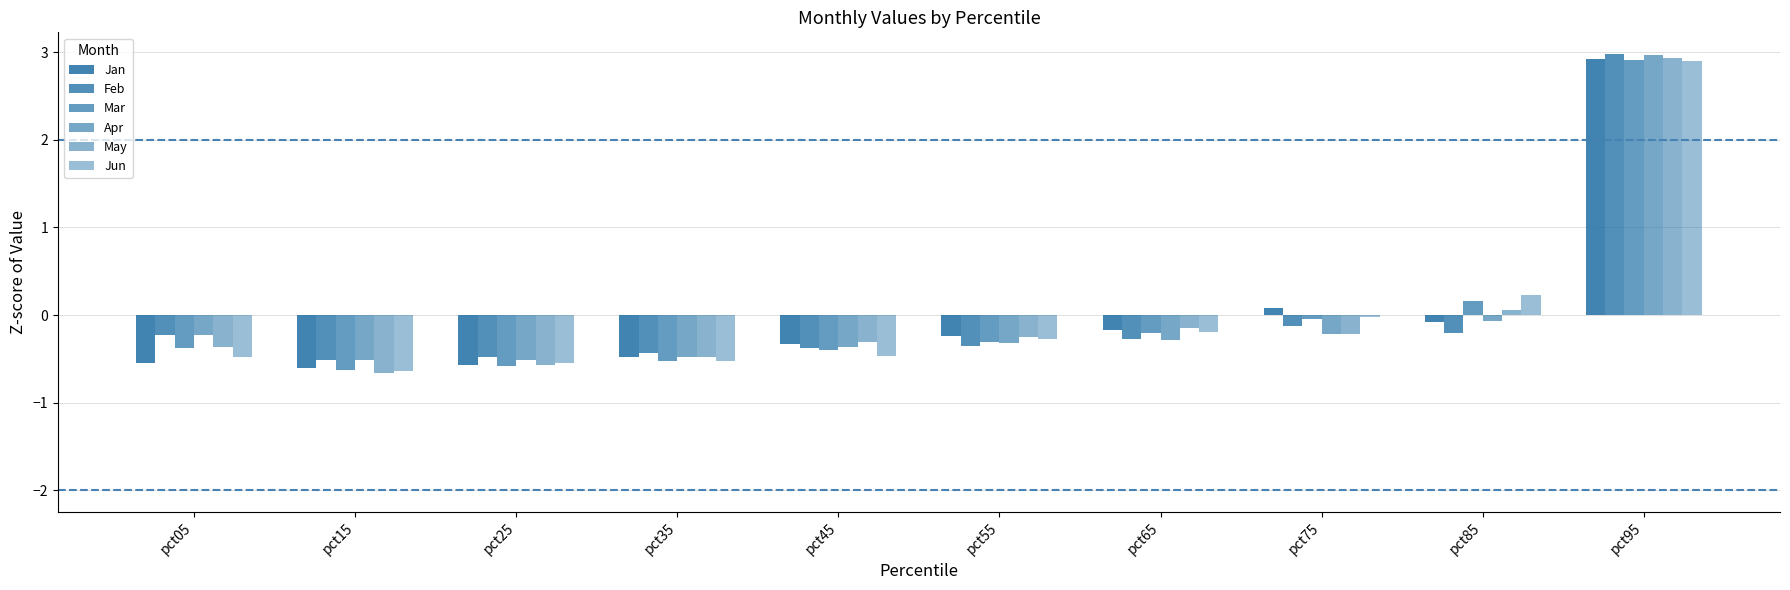

How many values in the Feb series exceed 0?

1